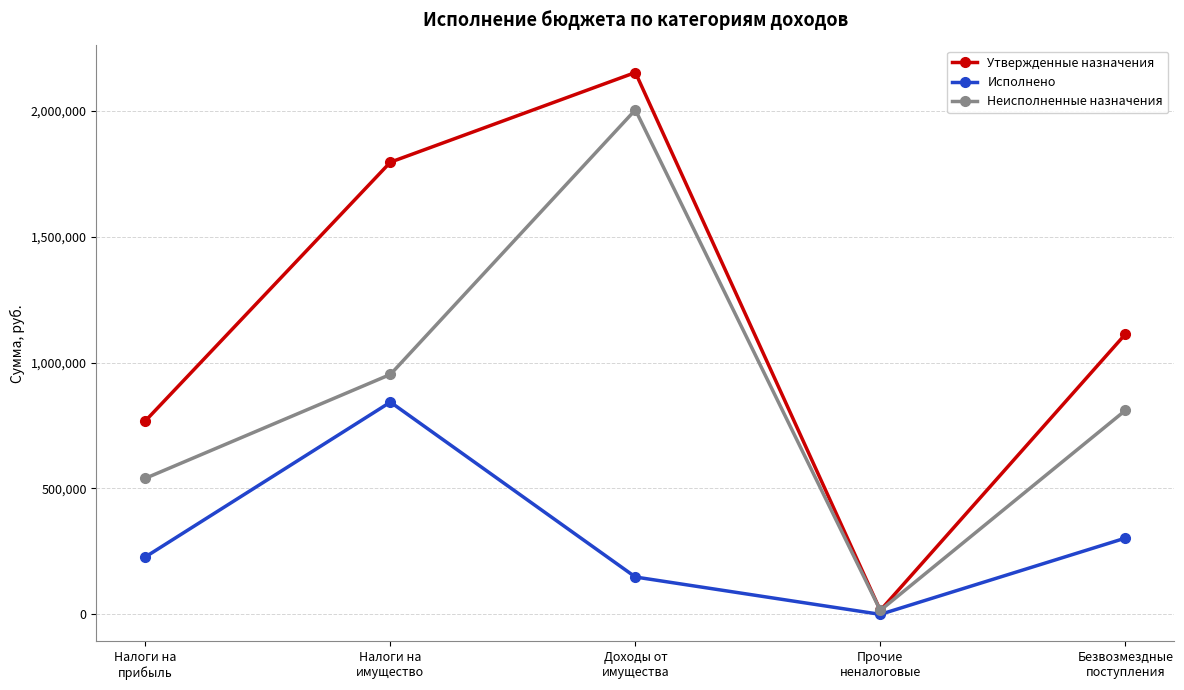

Where is the first local maximum for Утвержденные назначения?

Доходы от
имущества